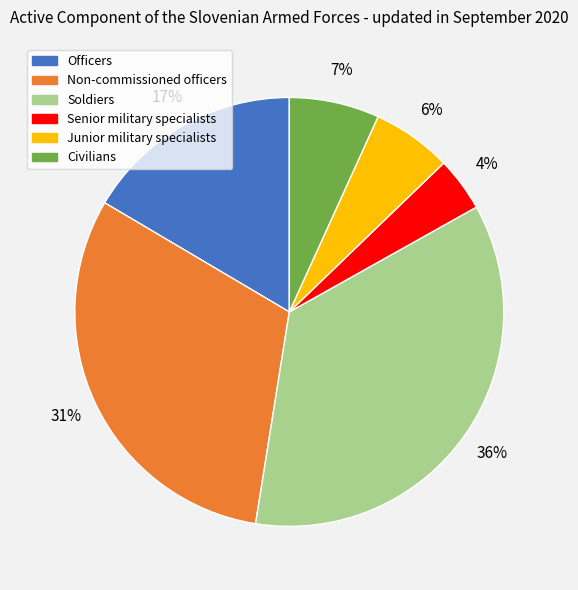

Which category has the smallest portion of the pie?

Senior military specialists